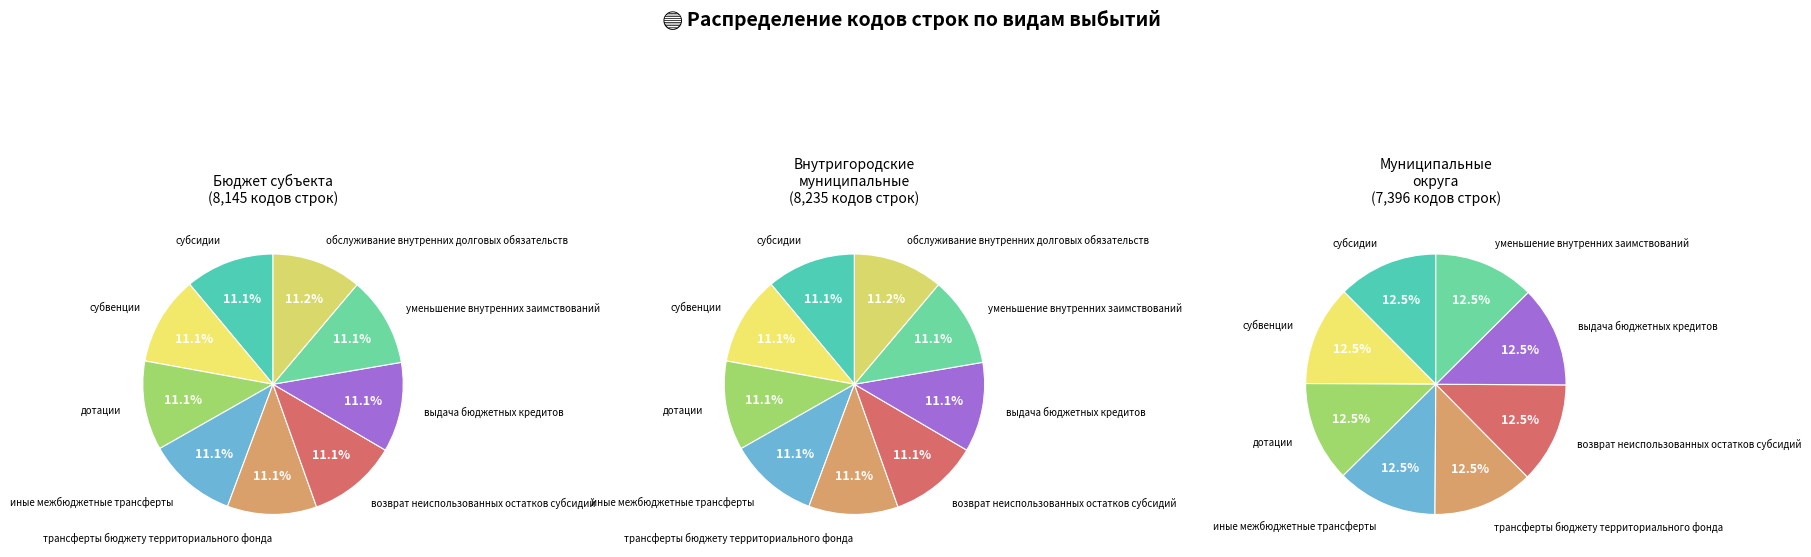

What is the difference between the highest and lowest values at субсидии?

20